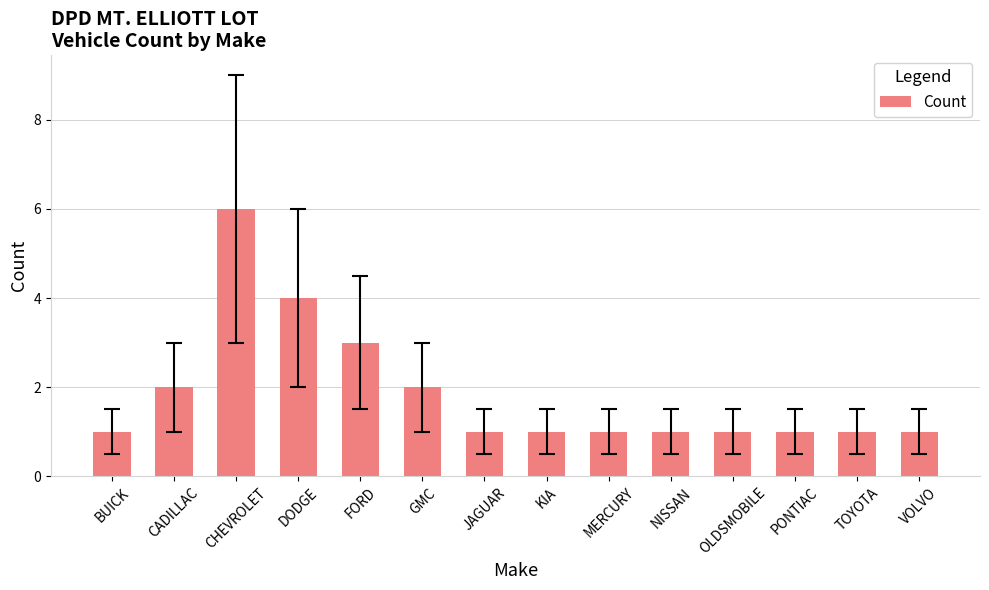

Does the chart contain stacked bars?

No